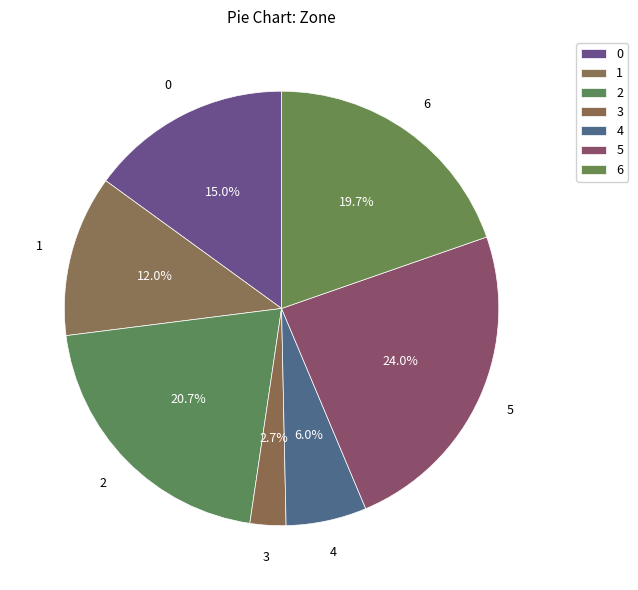

Rank the categories by value from lowest to highest.

3, 4, 1, 0, 6, 2, 5